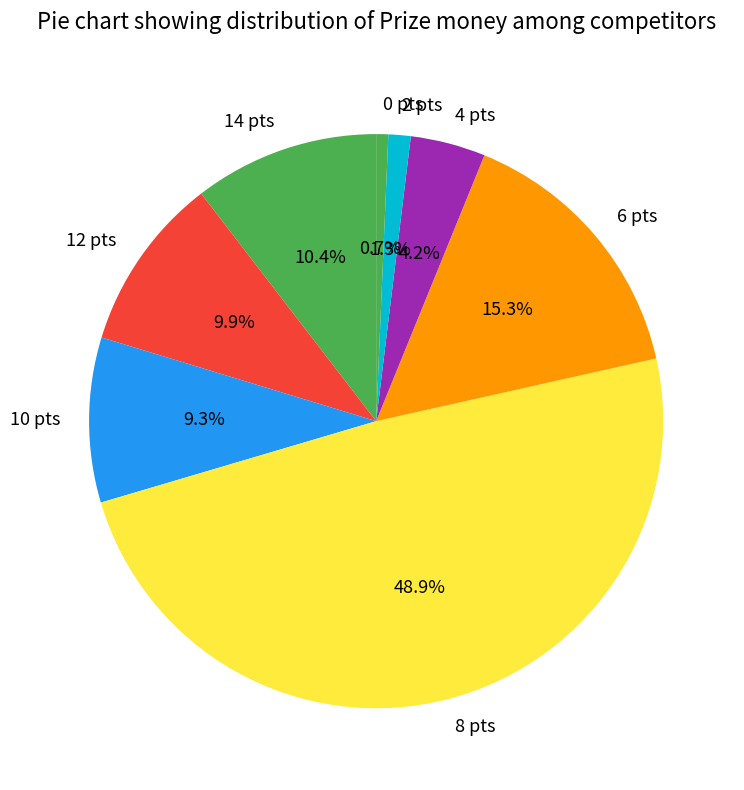

Rank the categories by value from highest to lowest.

8 pts, 6 pts, 14 pts, 12 pts, 10 pts, 4 pts, 2 pts, 0 pts